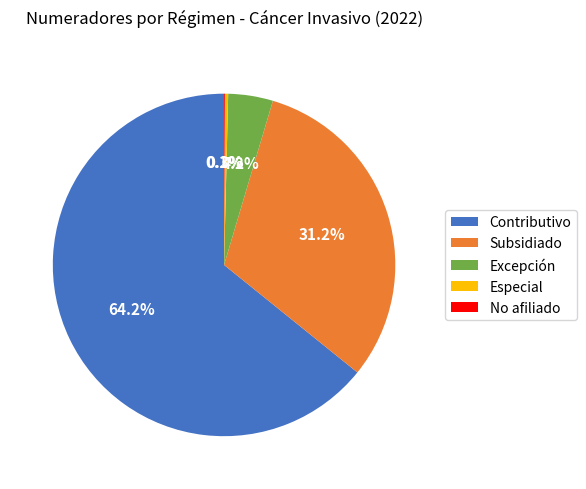

To the nearest percent, what is the average slice percentage?

20%